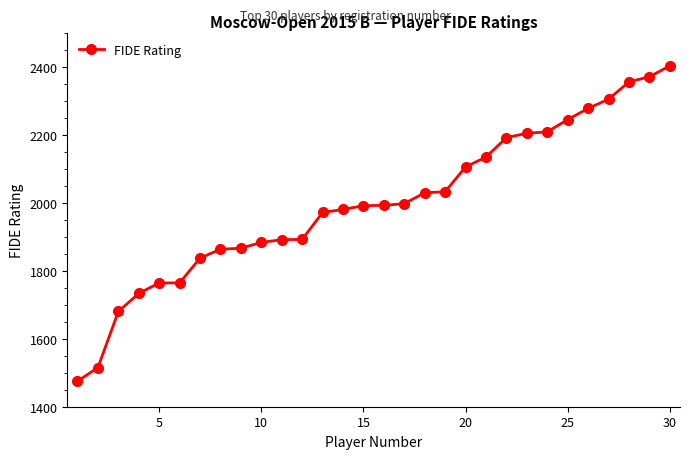

What is the value of the 3rd point from the left?

1680